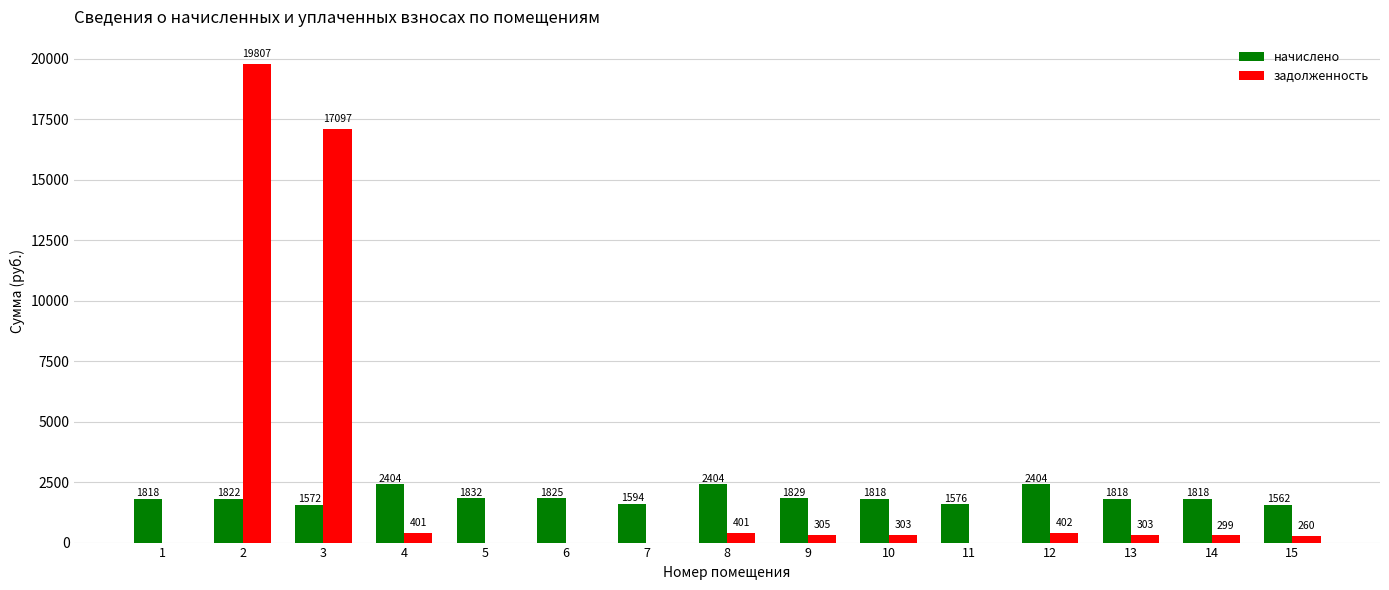

What is the maximum value shown in the chart?

19806.6